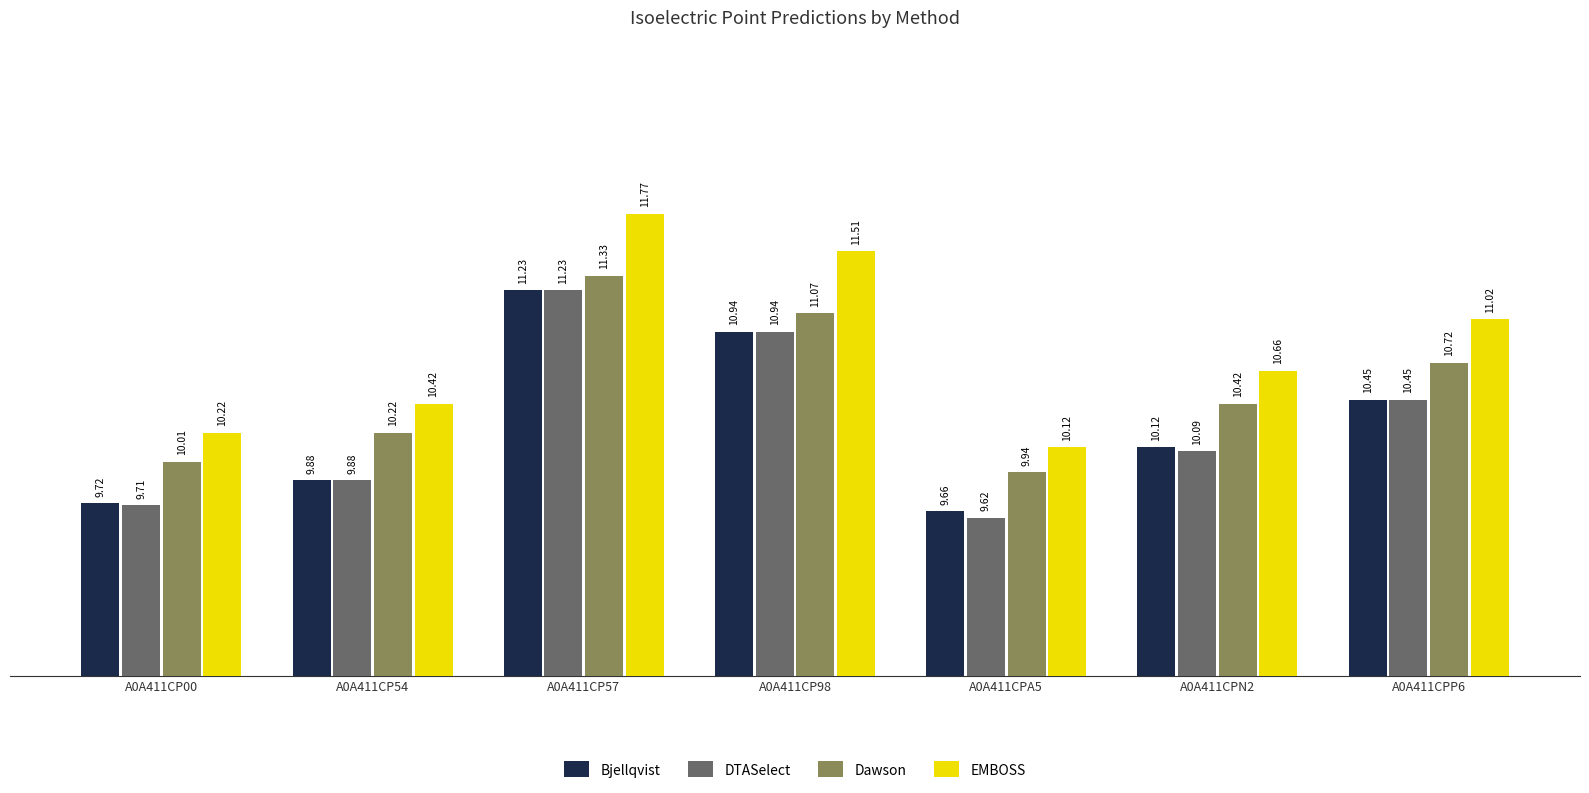

At A0A411CPN2, list the series in order from smallest to largest.

DTASelect, Bjellqvist, Dawson, EMBOSS